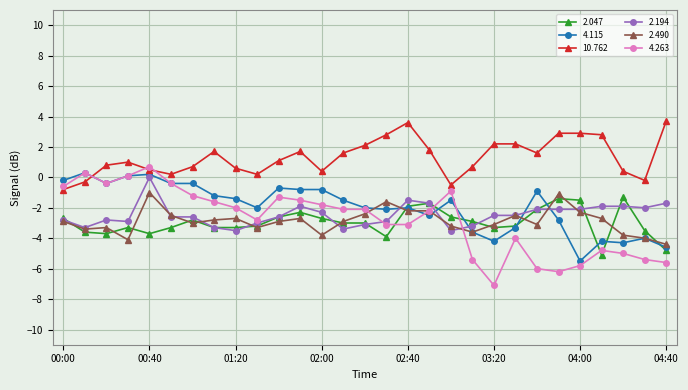

Which series has the largest total across all categories?

10.762